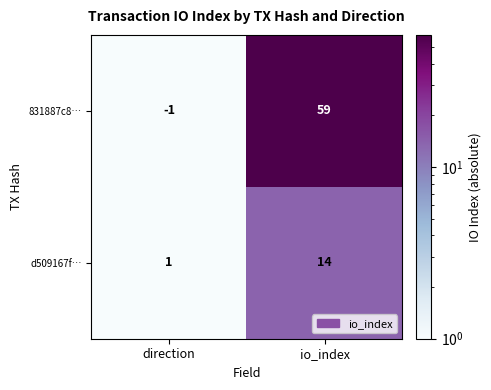

Rank the series by their maximum value, from highest to lowest.

831887c8…, d509167f…